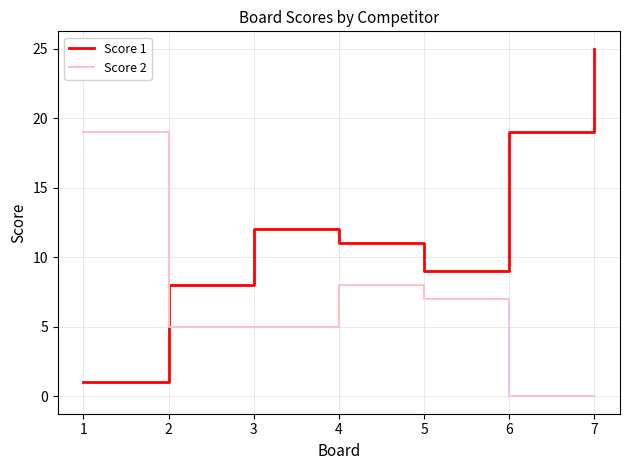

What is the difference between the maximum and minimum values in the Score 1 series?

24